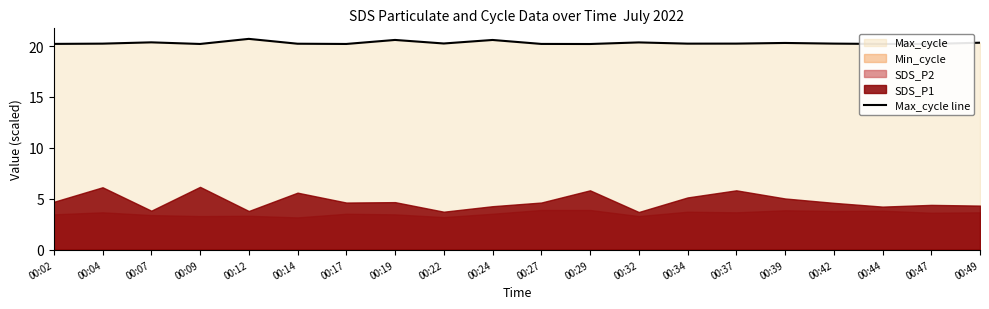

What is the minimum value for Max_cycle line?

20.2